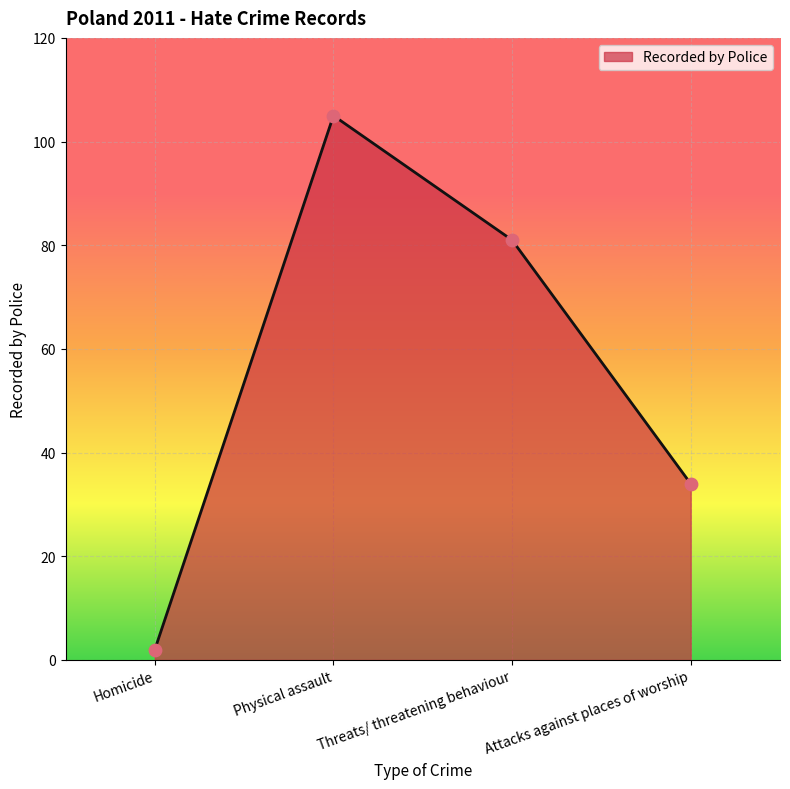

What is the change in value from Physical assault to Attacks against places of worship?

-71